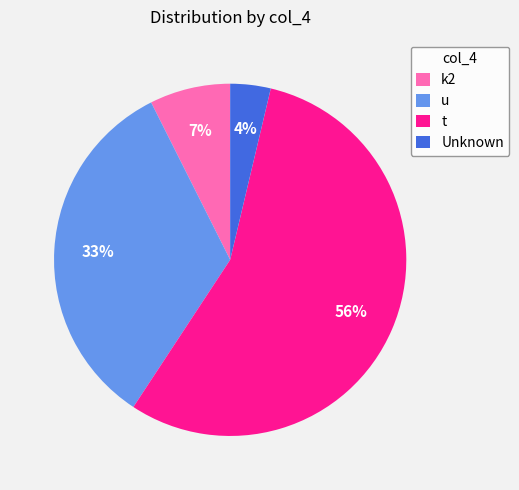

What percentage is the Unknown slice, to the nearest percent?

4%